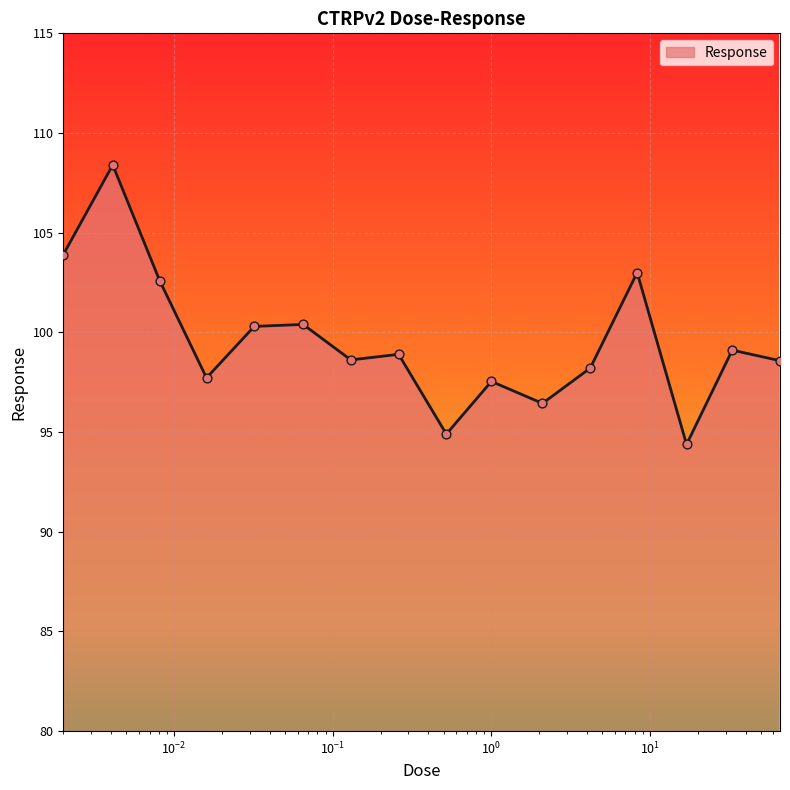

What is the maximum value shown in the chart?

108.4